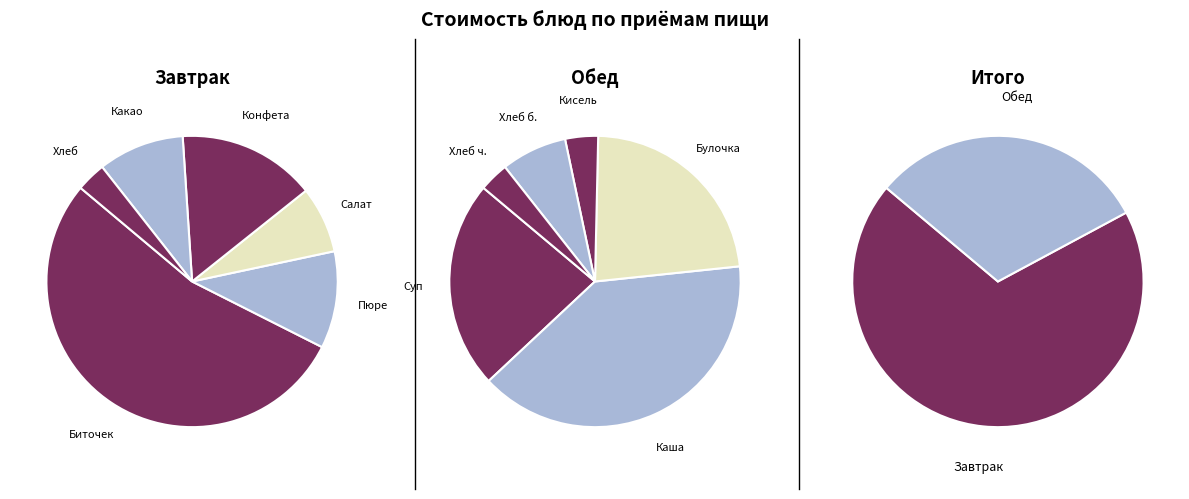

Which category has the biggest portion of the pie?

Биточек рыбный запеченный